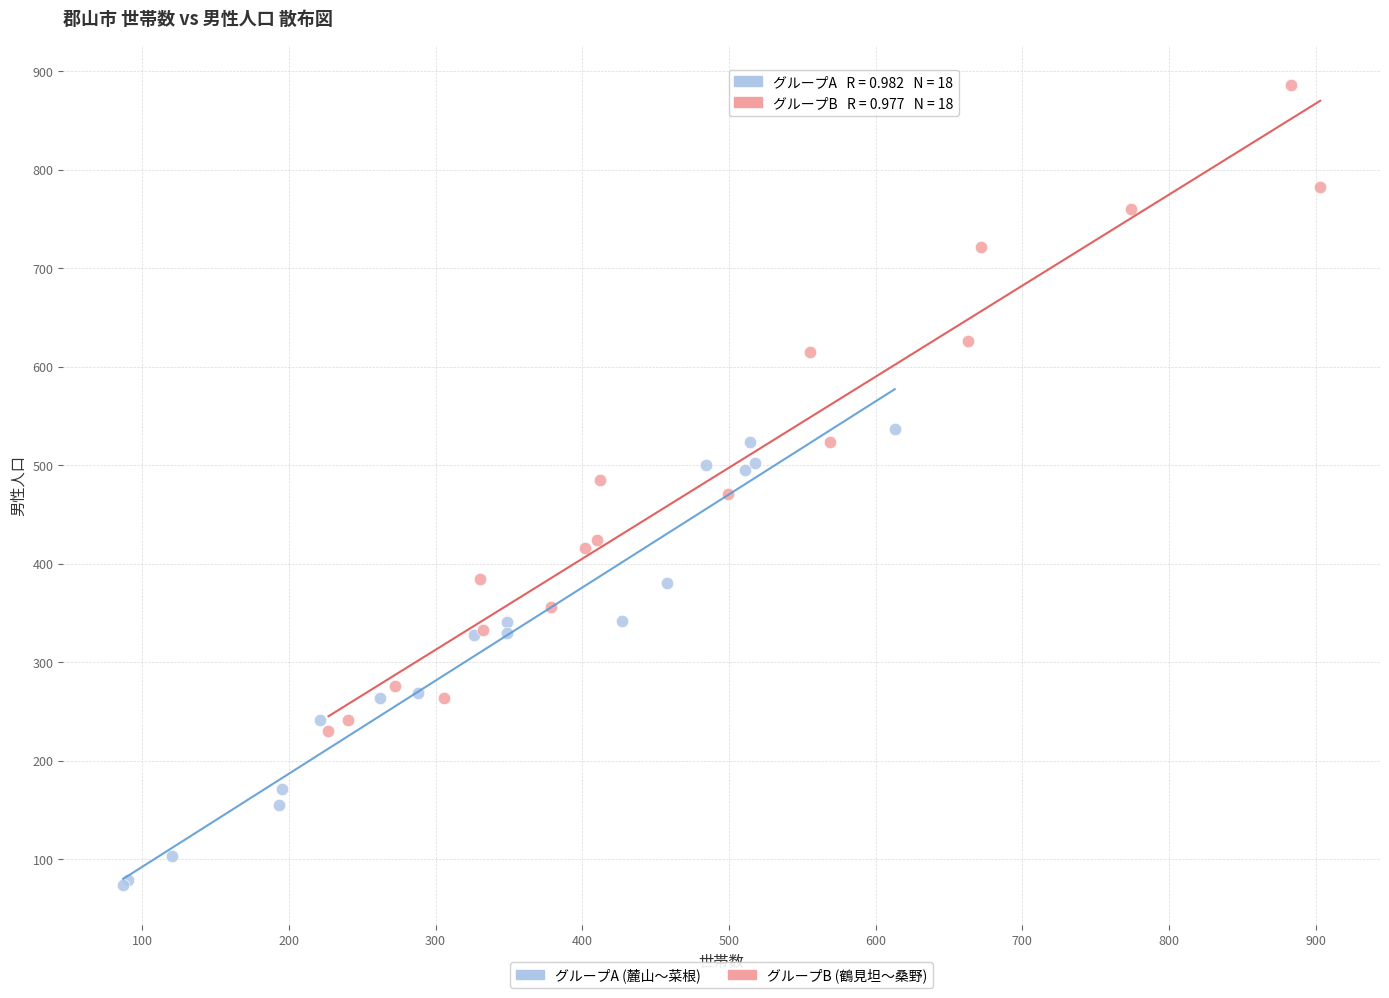

Which series contains the lowest Y value?

グループA (麓山〜菜根)